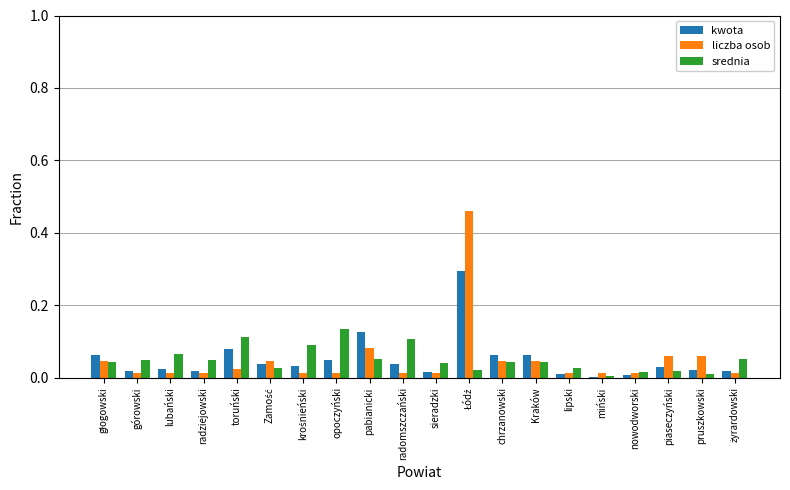

Are the bars horizontal?

No